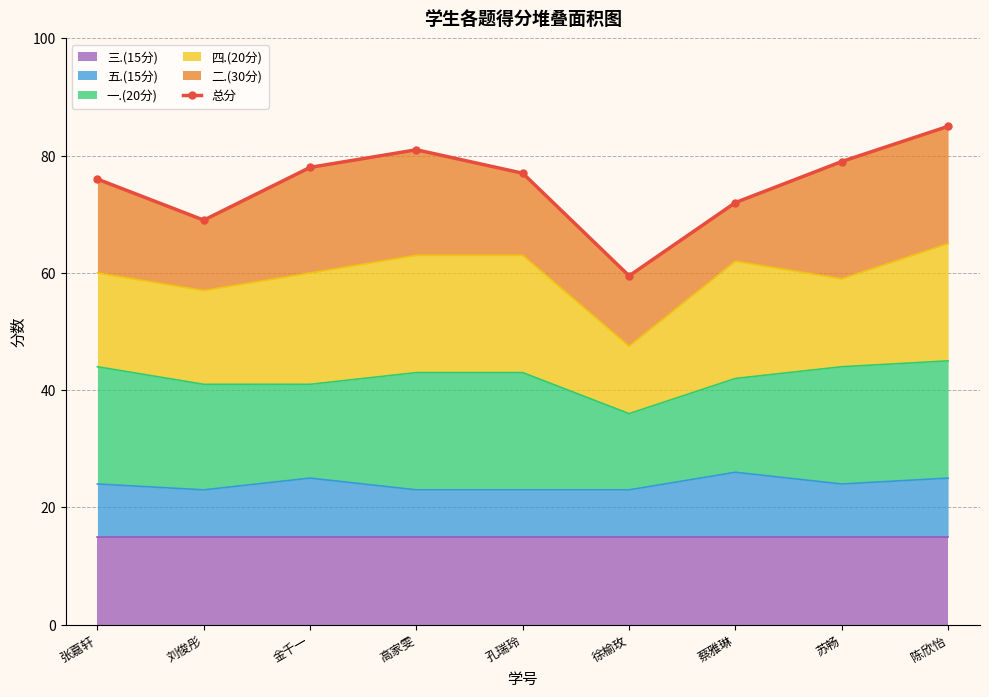

What is the label of the 4th point from the left?

高家雯